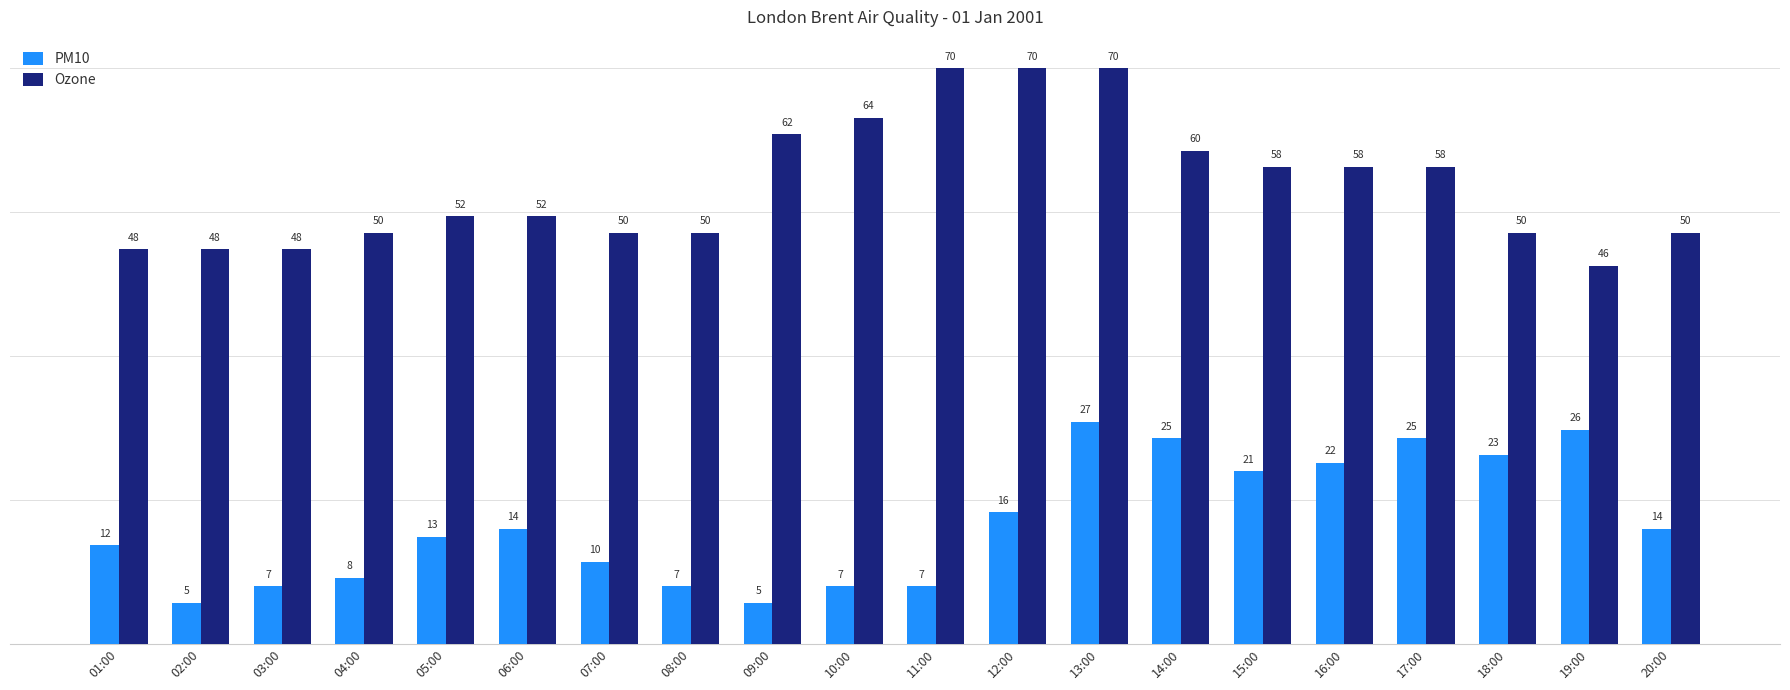

What is the maximum value for PM10?

27